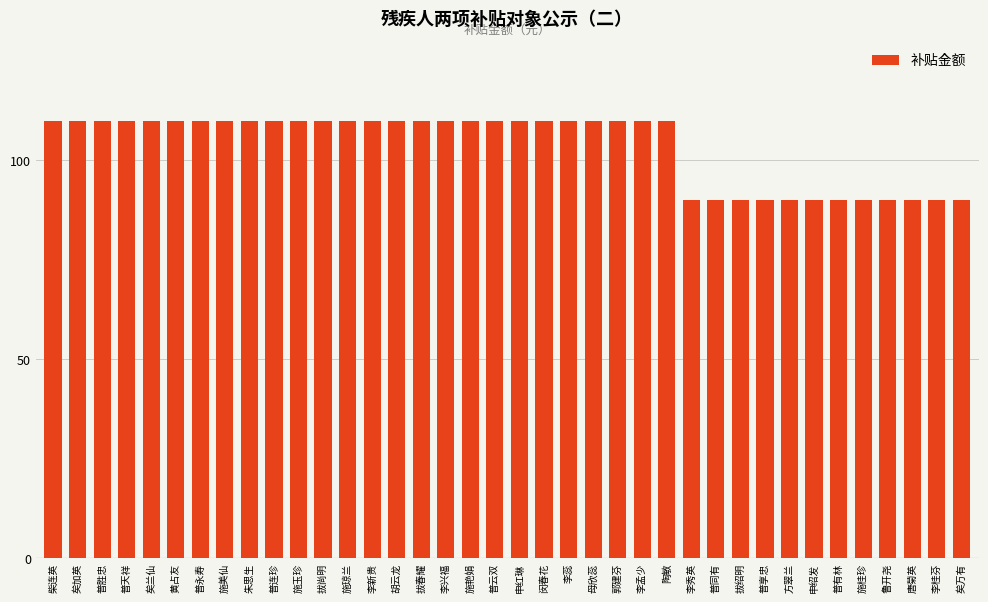

What is the value of the 14th bar from the left?

110